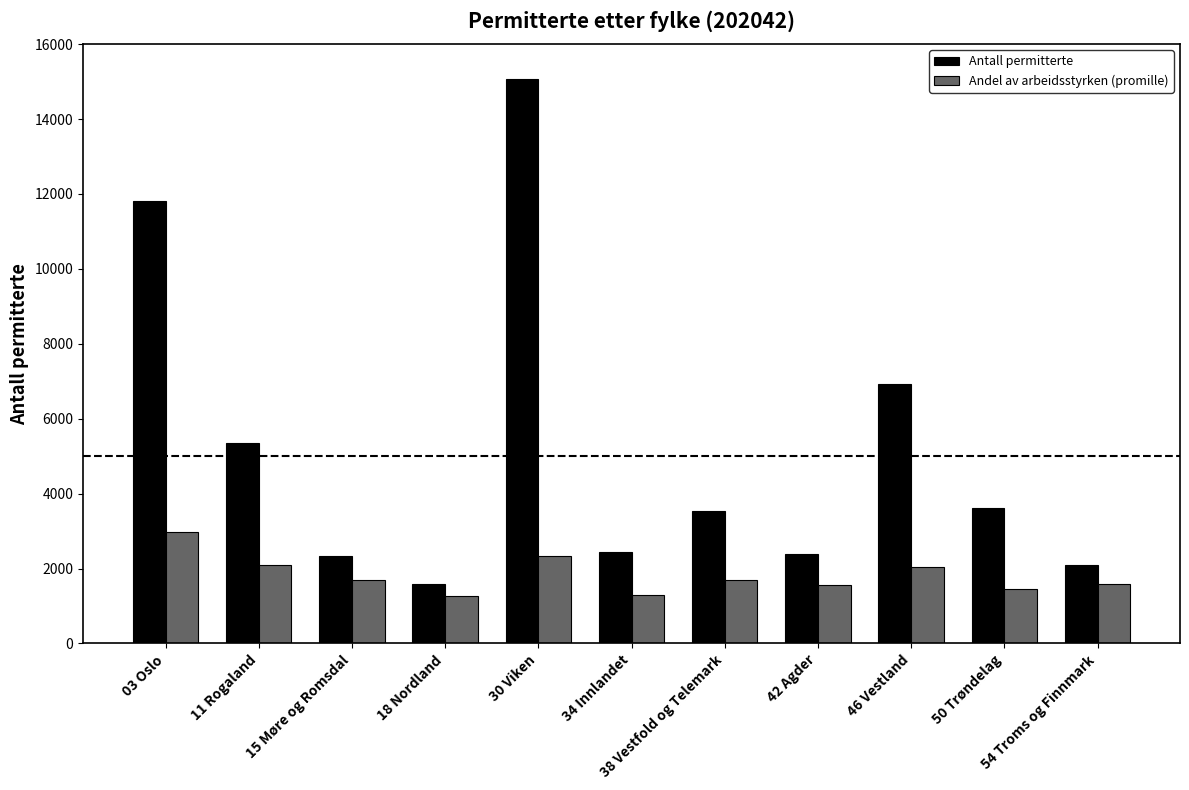

Does the chart contain any negative values?

No